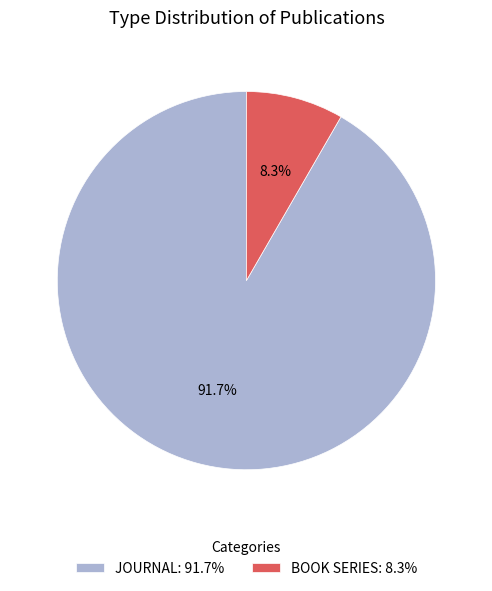

What is the total percentage of BOOK SERIES: 8.3% and JOURNAL: 91.7%?

100.0%